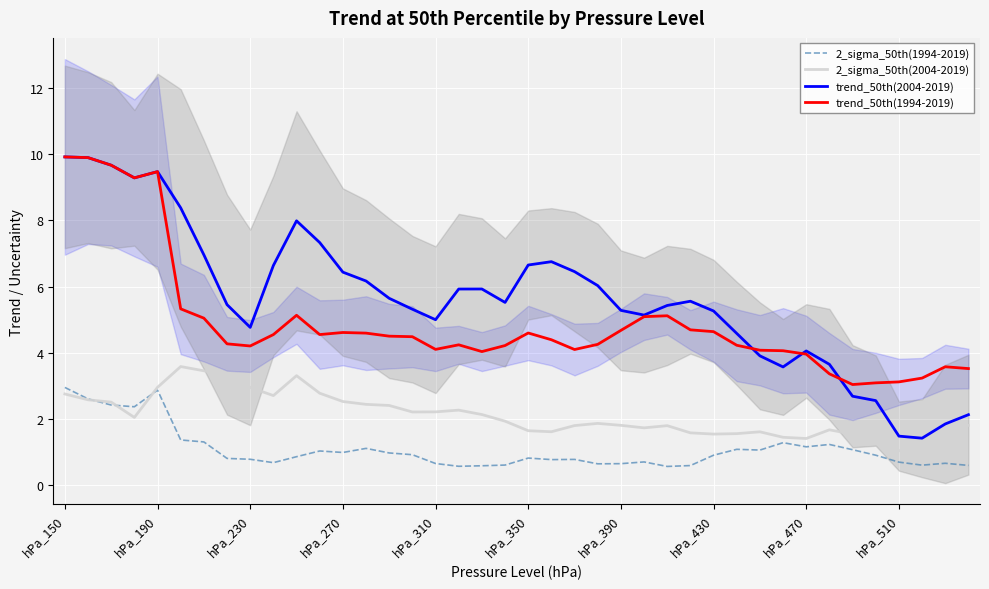

Reading left to right, extract all data points from this chart.

2_sigma_50th(1994-2019): 3.0	2.6	2.4	2.4	2.9	1.4	1.3	0.8	0.8	0.7	0.9	1.0	1.0	1.1	1.0	0.9	0.7	0.6	0.6	0.6	0.8	0.8	0.8	0.6	0.7	0.7	0.6	0.6	0.9	1.1	1.1	1.3	1.2	1.2	1.1	0.9	0.7	0.6	0.7	0.6
2_sigma_50th(2004-2019): 2.8	2.6	2.5	2.0	3.0	3.6	3.5	3.3	3.0	2.7	3.3	2.8	2.5	2.4	2.4	2.2	2.2	2.3	2.1	1.9	1.6	1.6	1.8	1.9	1.8	1.7	1.8	1.6	1.5	1.6	1.6	1.4	1.4	1.7	1.5	1.4	1.0	1.2	1.8	1.8
trend_50th(2004-2019): 9.9	9.9	9.7	9.3	9.5	8.4	7.0	5.5	4.8	6.6	8.0	7.3	6.4	6.2	5.6	5.3	5.0	5.9	5.9	5.5	6.7	6.8	6.5	6.0	5.3	5.1	5.4	5.6	5.3	4.6	3.9	3.6	4.1	3.7	2.7	2.6	1.5	1.4	1.9	2.1
trend_50th(1994-2019): 9.9	9.9	9.7	9.3	9.5	5.3	5.0	4.3	4.2	4.6	5.1	4.6	4.6	4.6	4.5	4.5	4.1	4.2	4.0	4.2	4.6	4.4	4.1	4.3	4.7	5.1	5.1	4.7	4.6	4.2	4.1	4.1	4.0	3.4	3.0	3.1	3.1	3.2	3.6	3.5